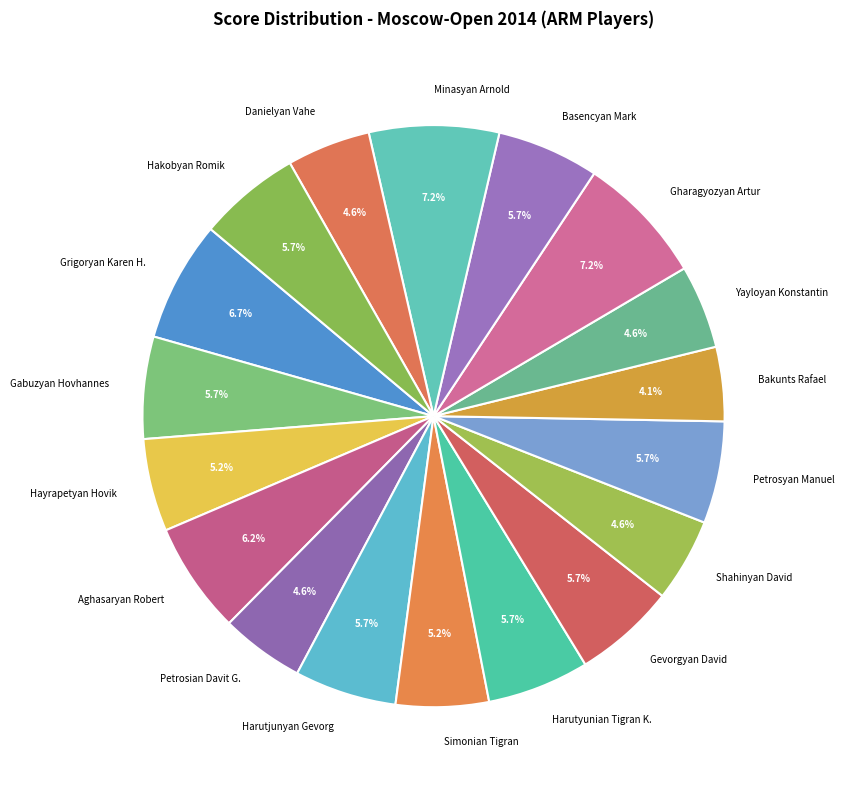

Between Hakobyan Romik and Bakunts Rafael, which is larger?

Hakobyan Romik